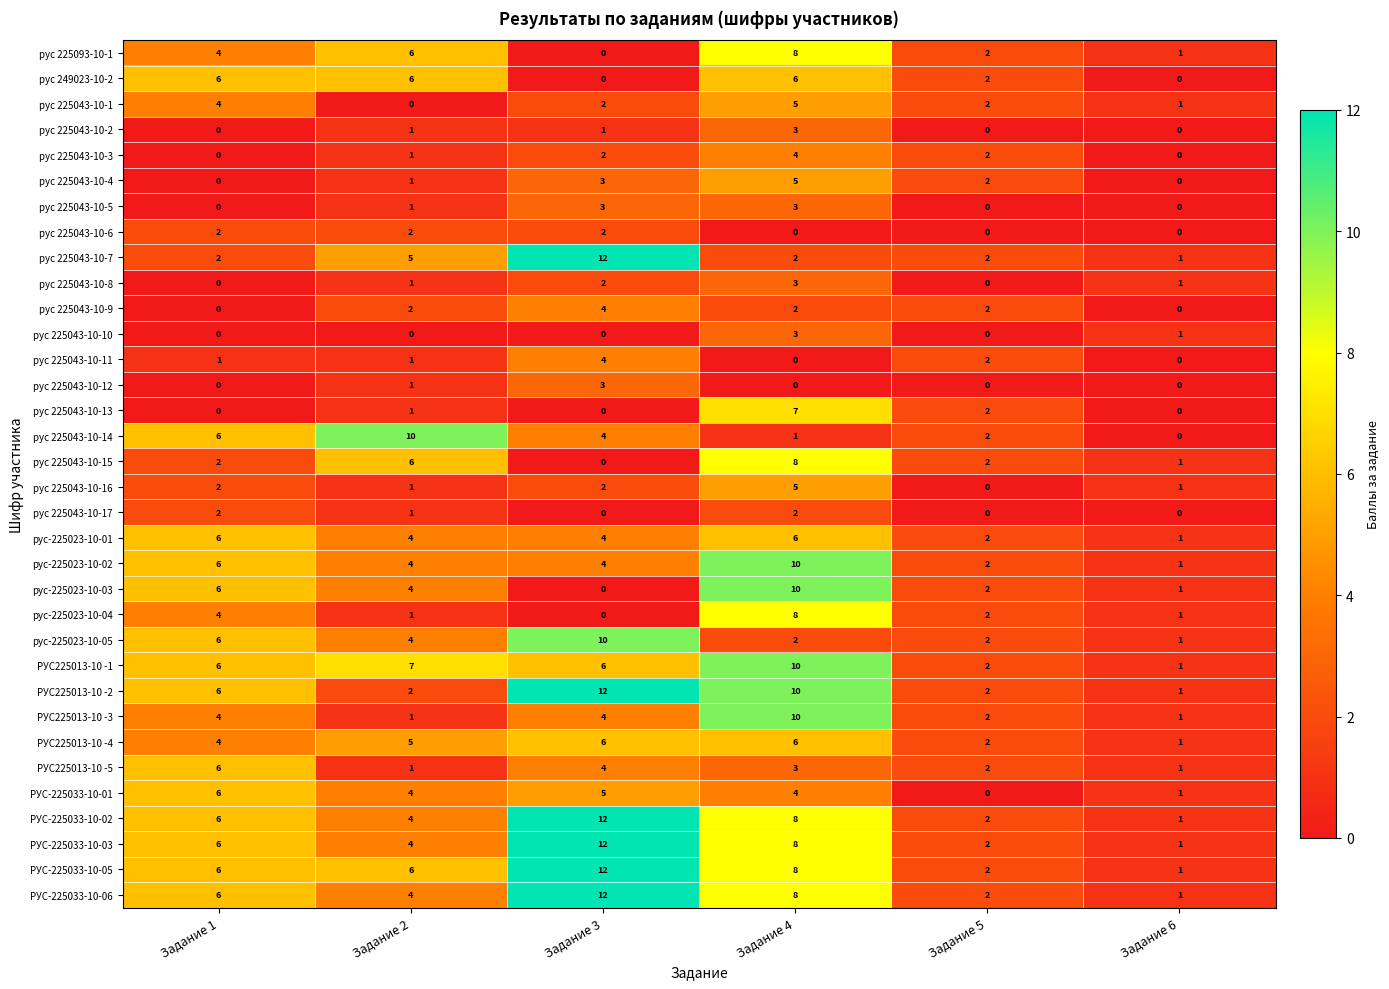

What is the difference between the maximum and minimum values in the РУС-225033-10-03 series?

11